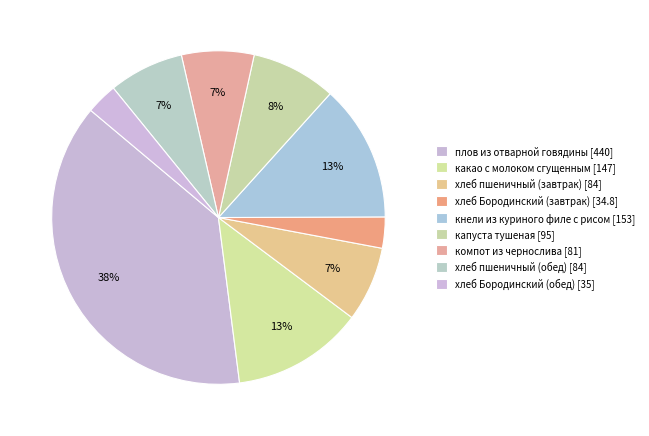

Count the number of slices in the pie.

9